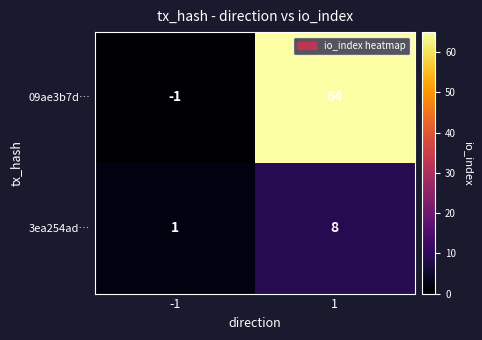

What is the approximate value of 09ae3b7d… at 1?

64